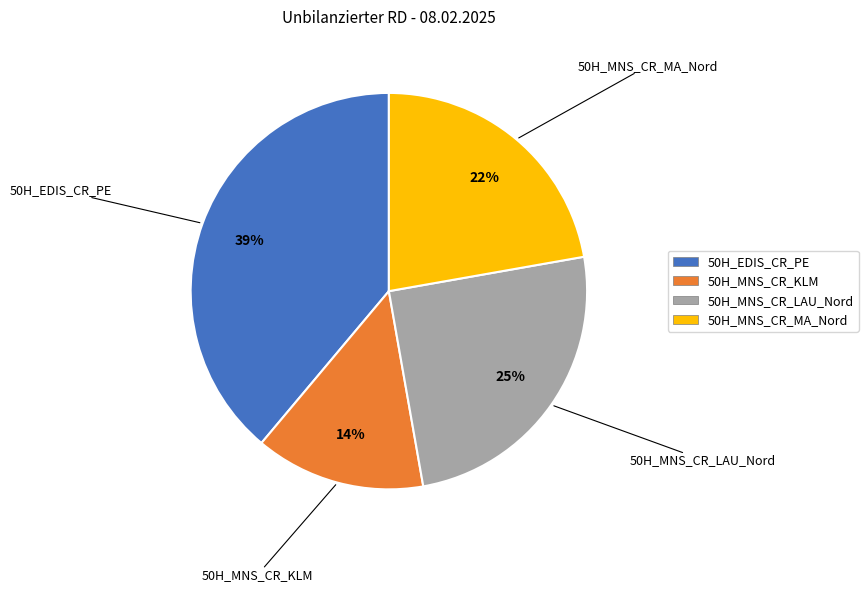

To the nearest percent, what is the combined percentage of 50H_EDIS_CR_PE and 50H_MNS_CR_KLM?

53%